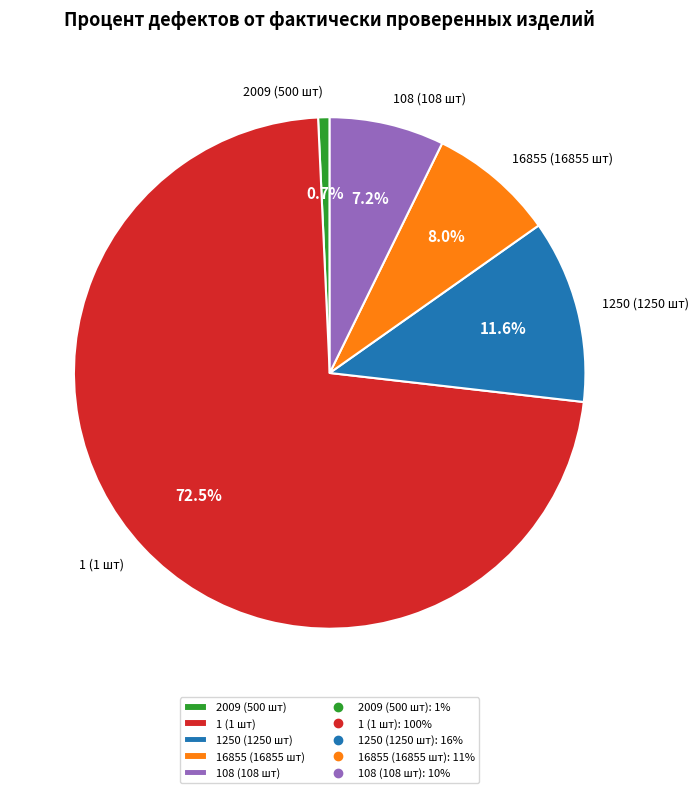

How many slices are in this pie chart?

5